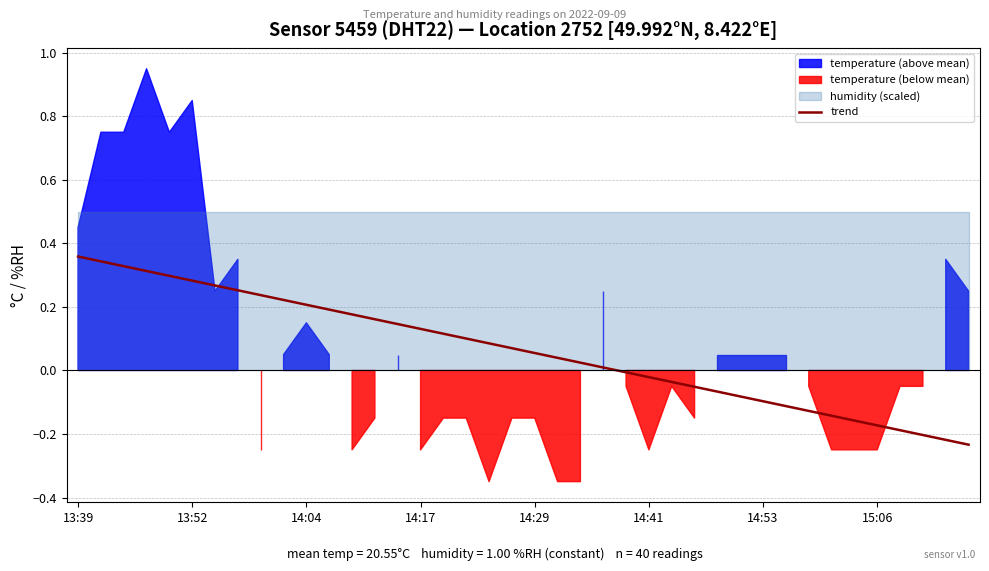

How many values are below zero?

16